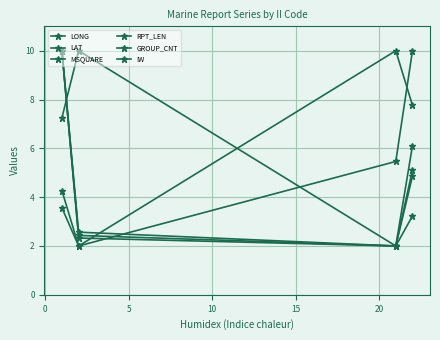

How many interior local valleys does the IW series have?

1